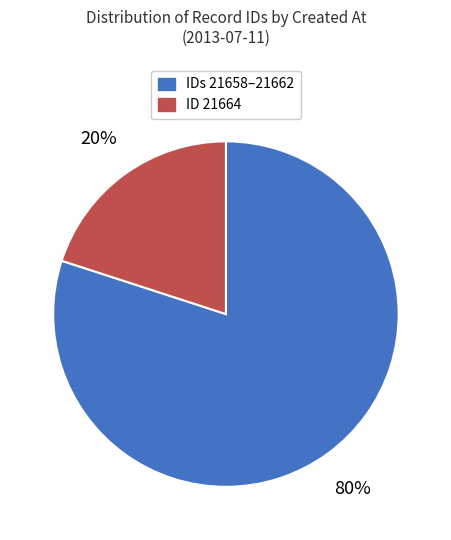

To the nearest percent, what is the difference between the largest and smallest slice percentages?

60%